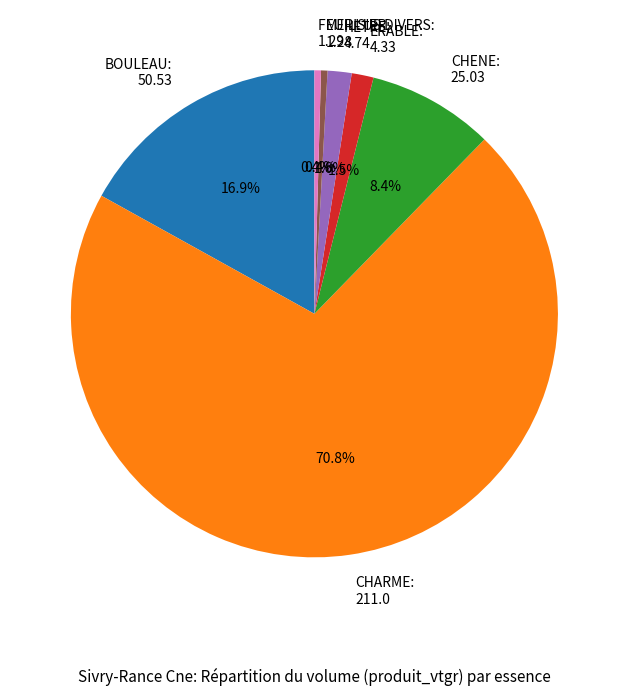

Is the sum of ERABLE: 4.33 and BOULEAU: 50.53 greater than half?

No